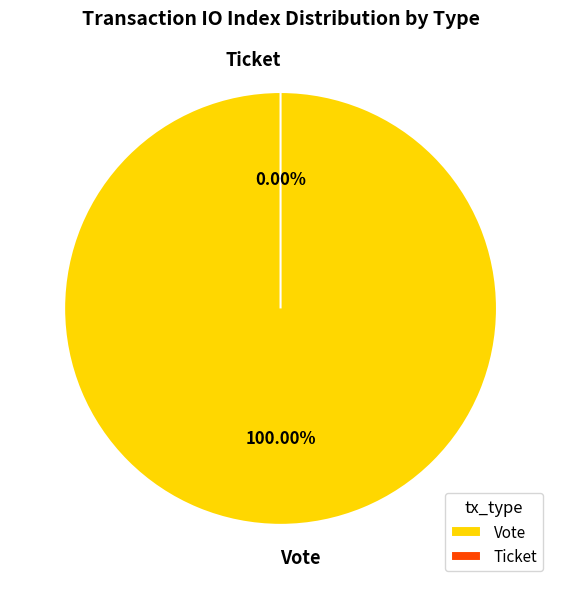

Which category has the biggest portion of the pie?

Vote